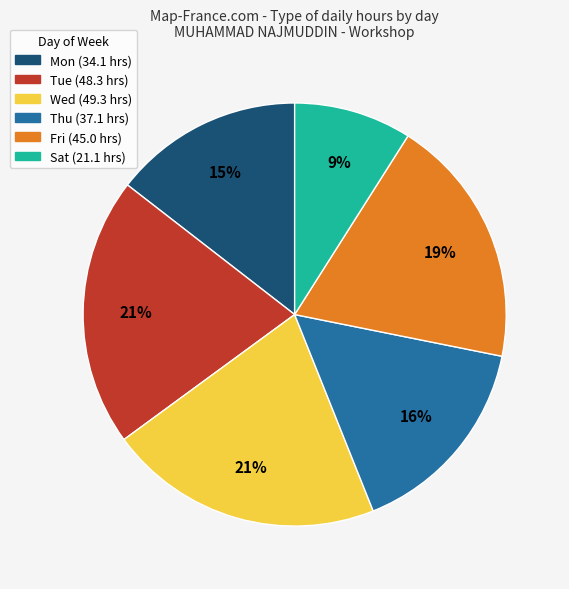

Is there any slice that represents more than half of the pie?

No